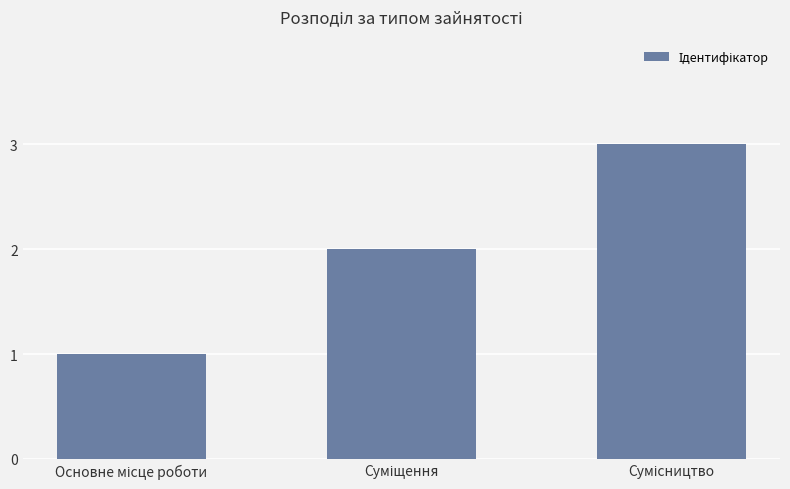

What is the maximum value shown in the chart?

3